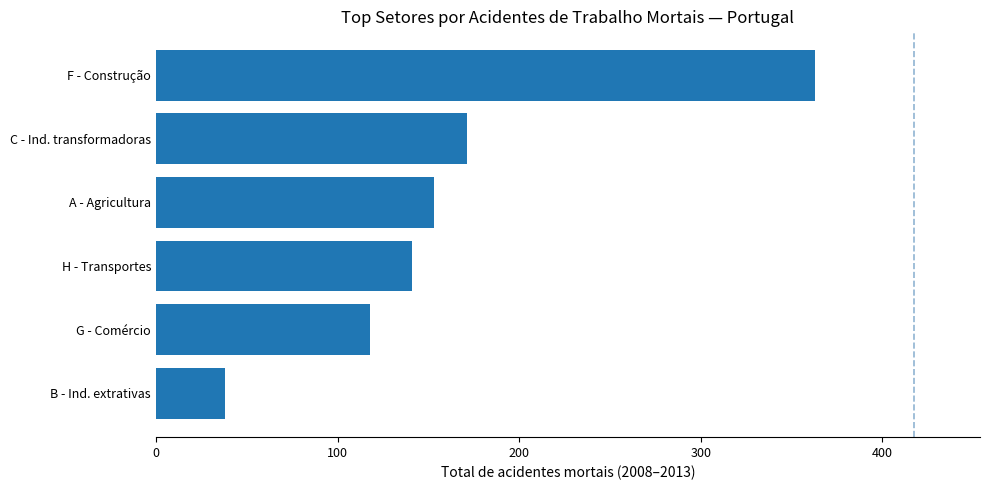

Reading bottom to top, transcribe all the data shown in this chart.

38	118	141	153	171	363